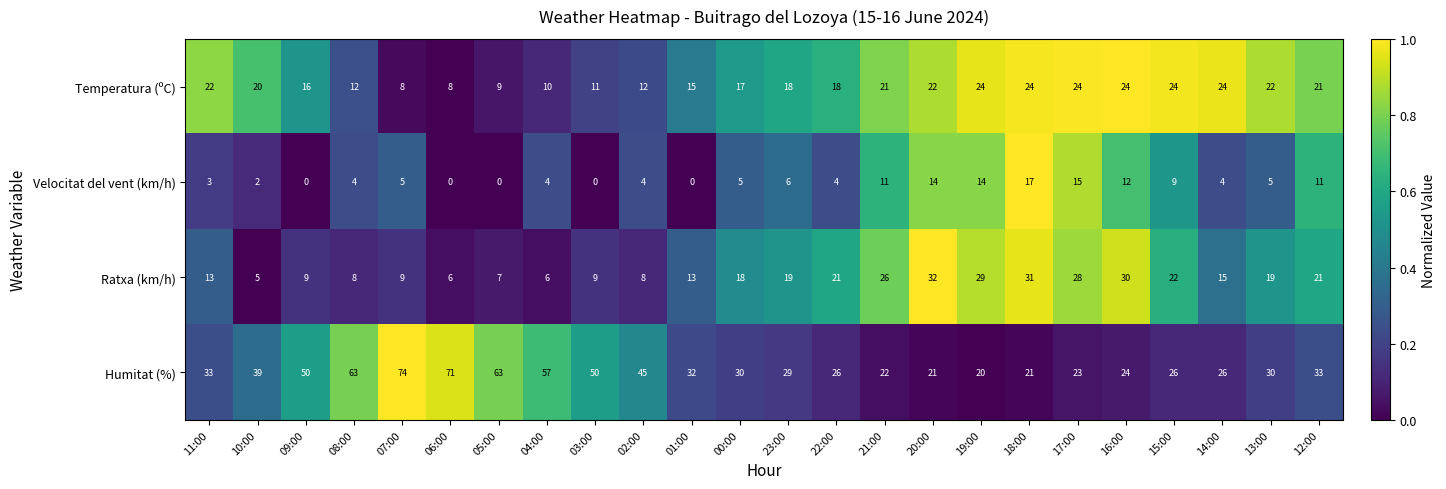

What is the sum of the Temperatura (ºC) values at 00:00 and 21:00?

38